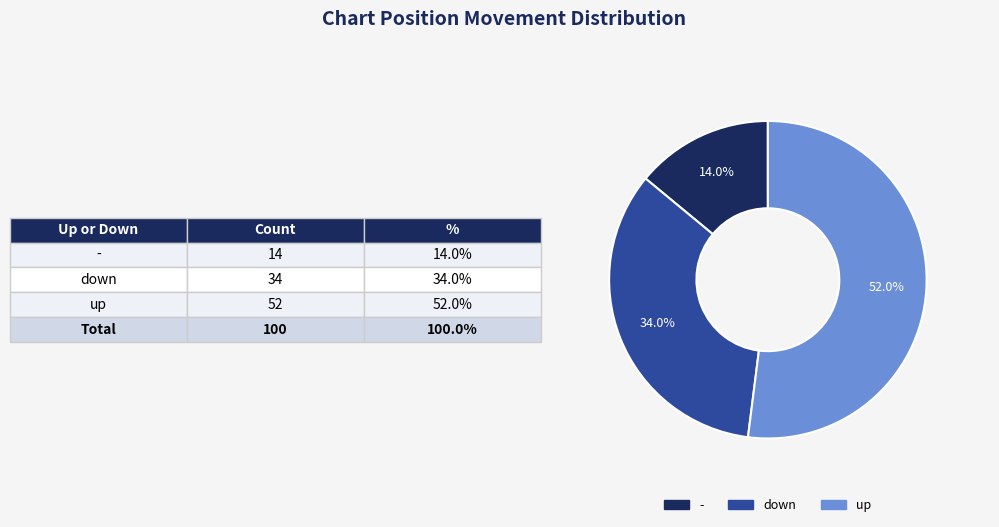

To the nearest percent, what is the difference between the largest and smallest slice percentages?

38%